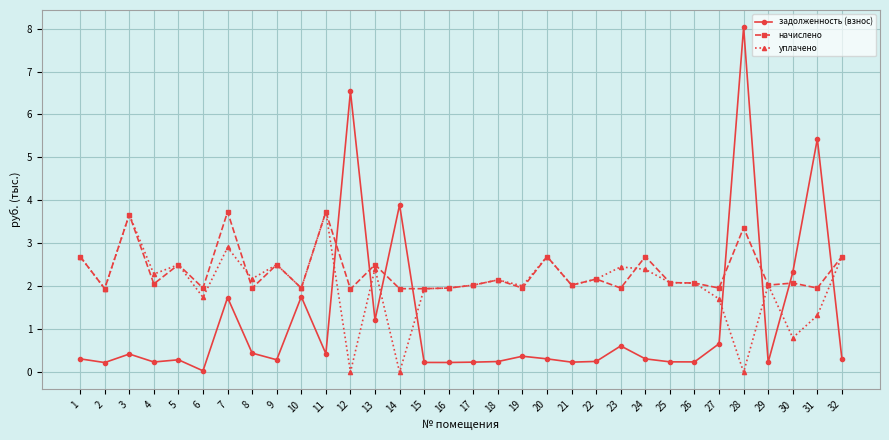

What is the value of the начислено point at the 6th from the left?

2.0